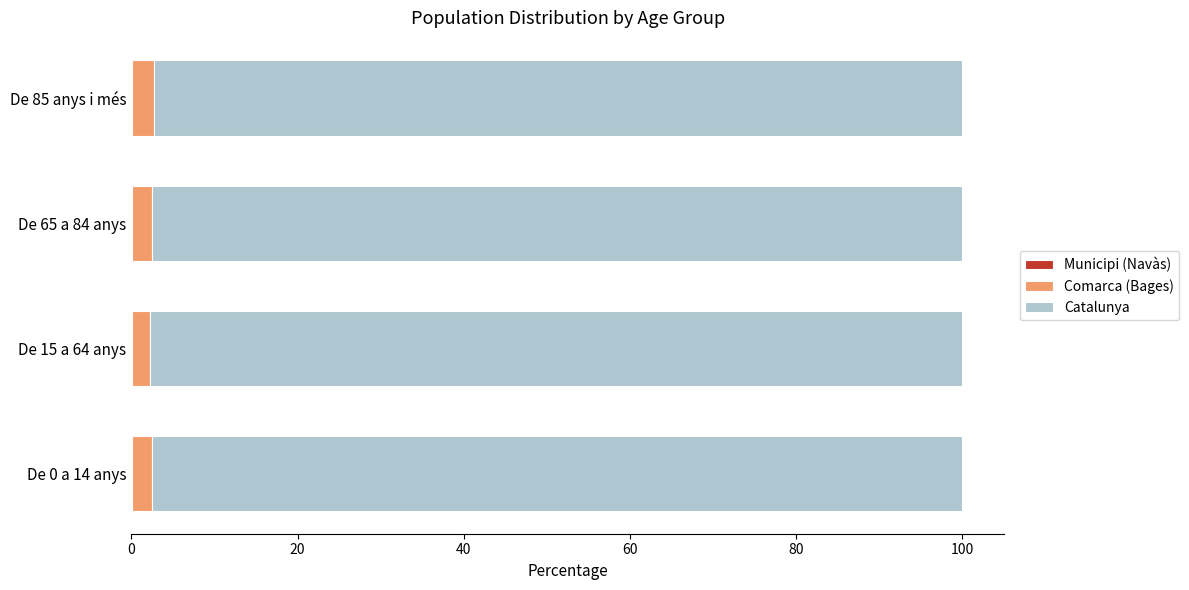

How many distinct data groups are displayed?

3